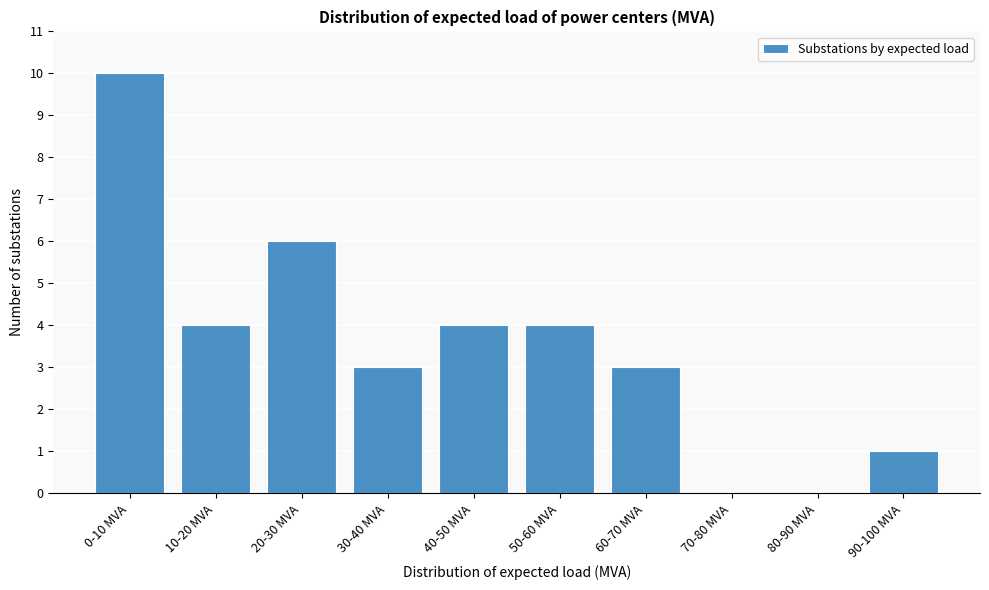

Reading left to right, what are all the values shown in this chart?

0-10 MVA=10	10-20 MVA=4	20-30 MVA=6	30-40 MVA=3	40-50 MVA=4	50-60 MVA=4	60-70 MVA=3	70-80 MVA=0	80-90 MVA=0	90-100 MVA=1